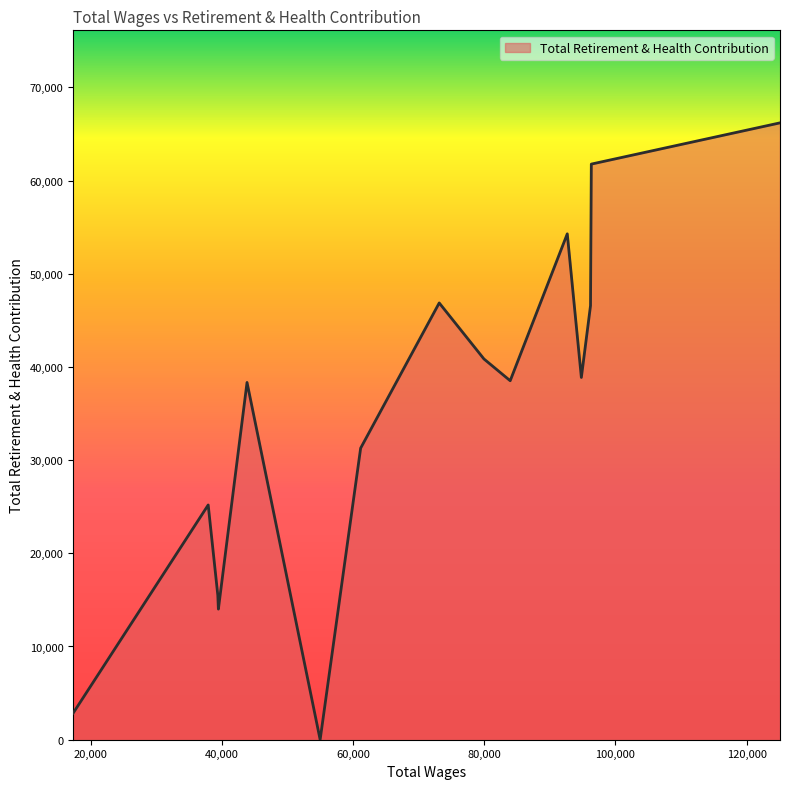

What is the maximum value shown in the chart?

66190